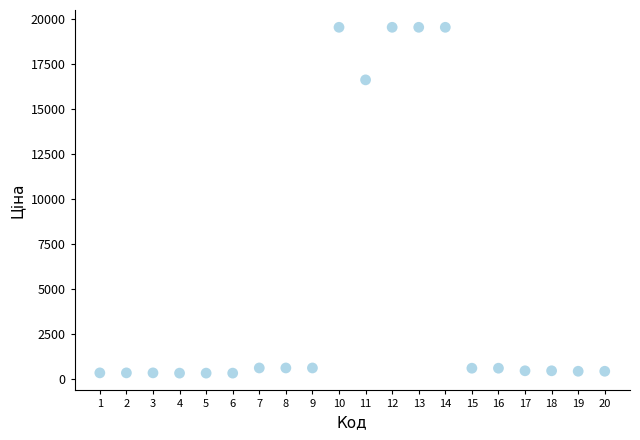

What is the range of Y values (max minus min)?

19260.8